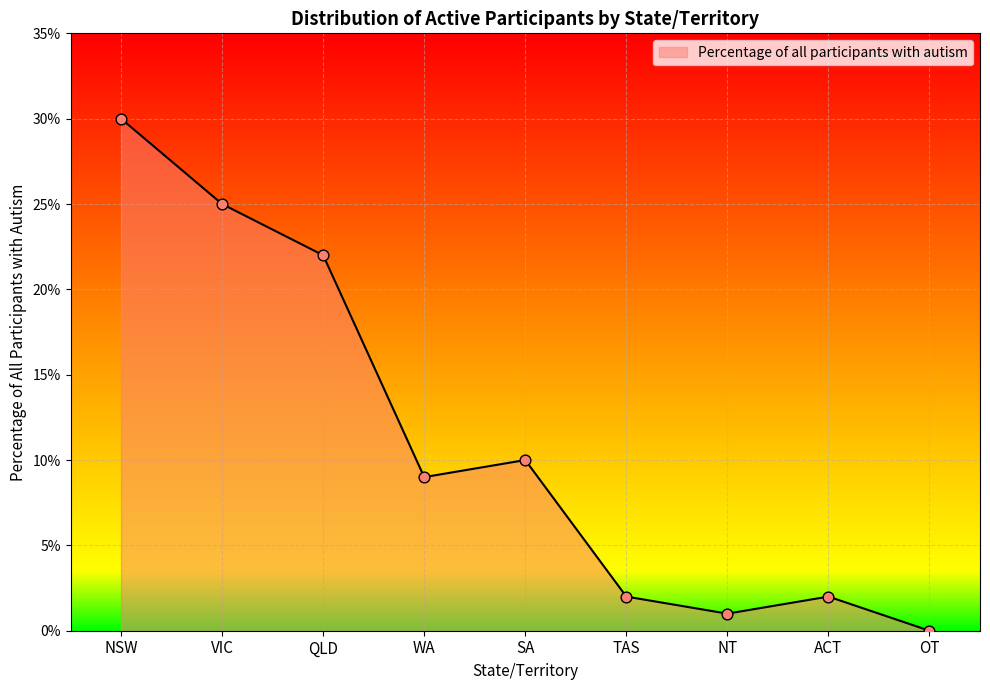

Between VIC and OT, which is larger?

VIC